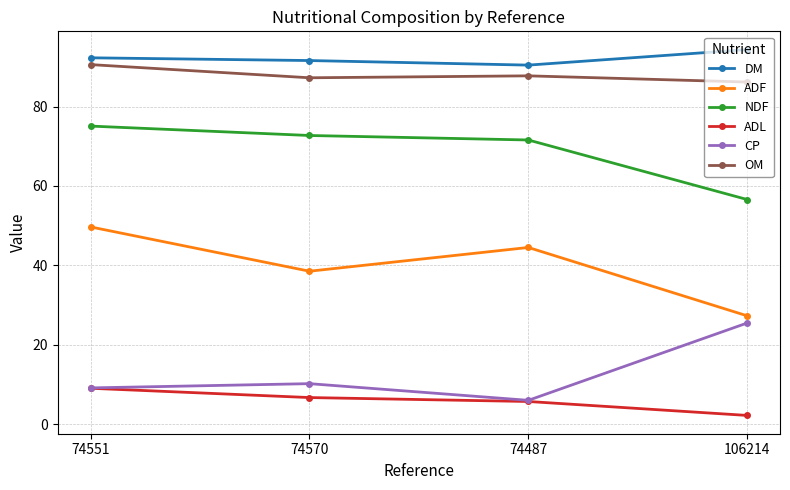

True or false: ADF and DM cross at least once.

False